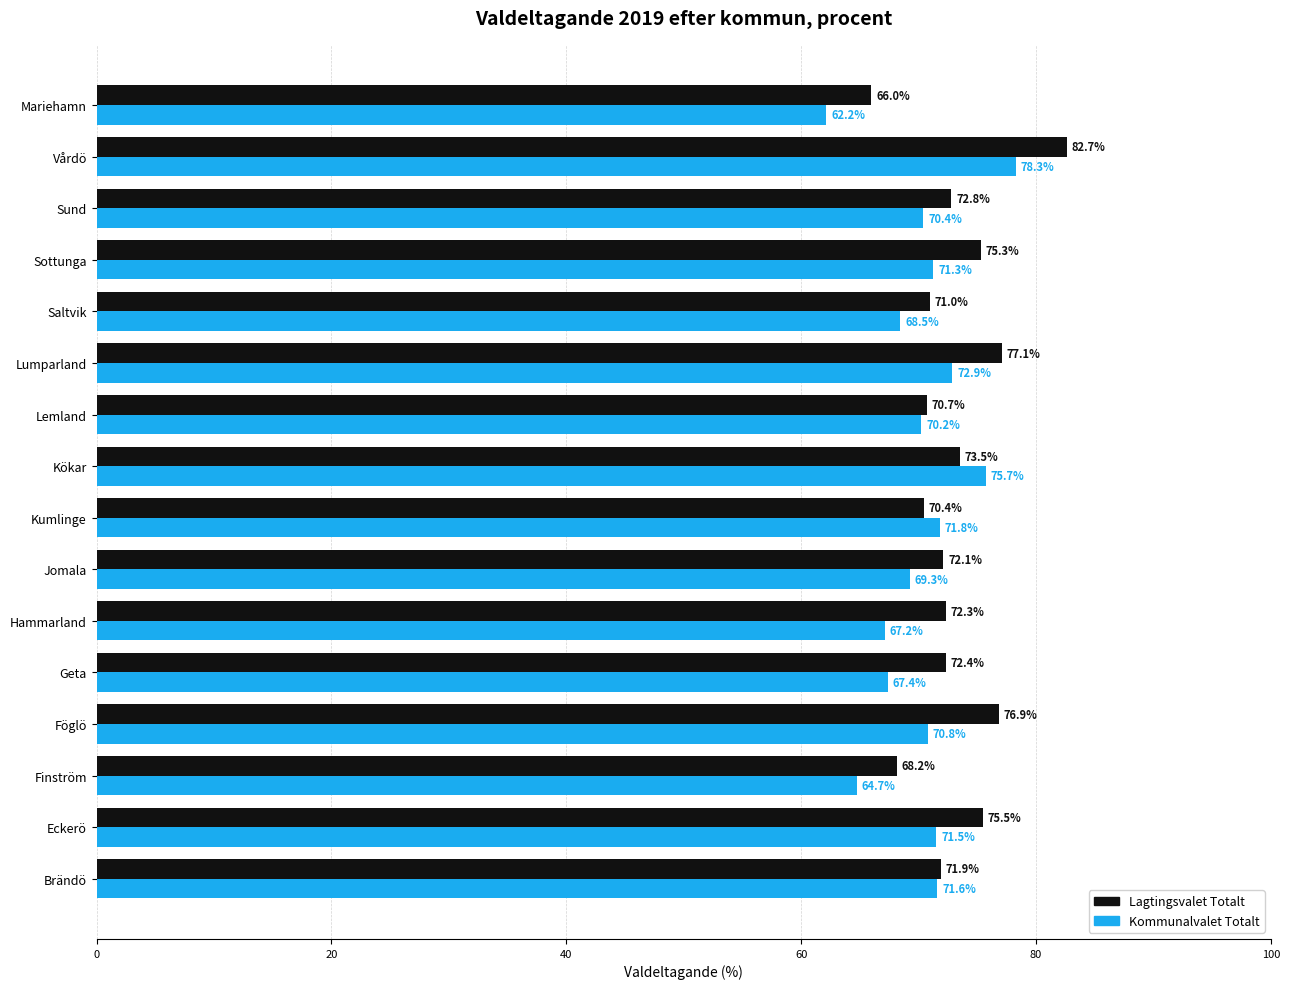

What is the average value of the Kommunalvalet Totalt series?

70.2